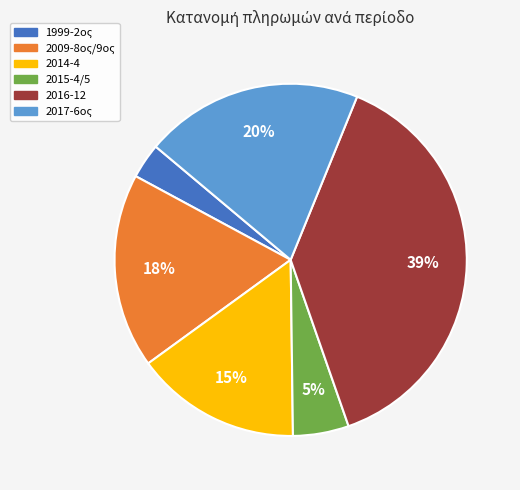

To the nearest percent, what percentage of the pie is 2014-4?

15%